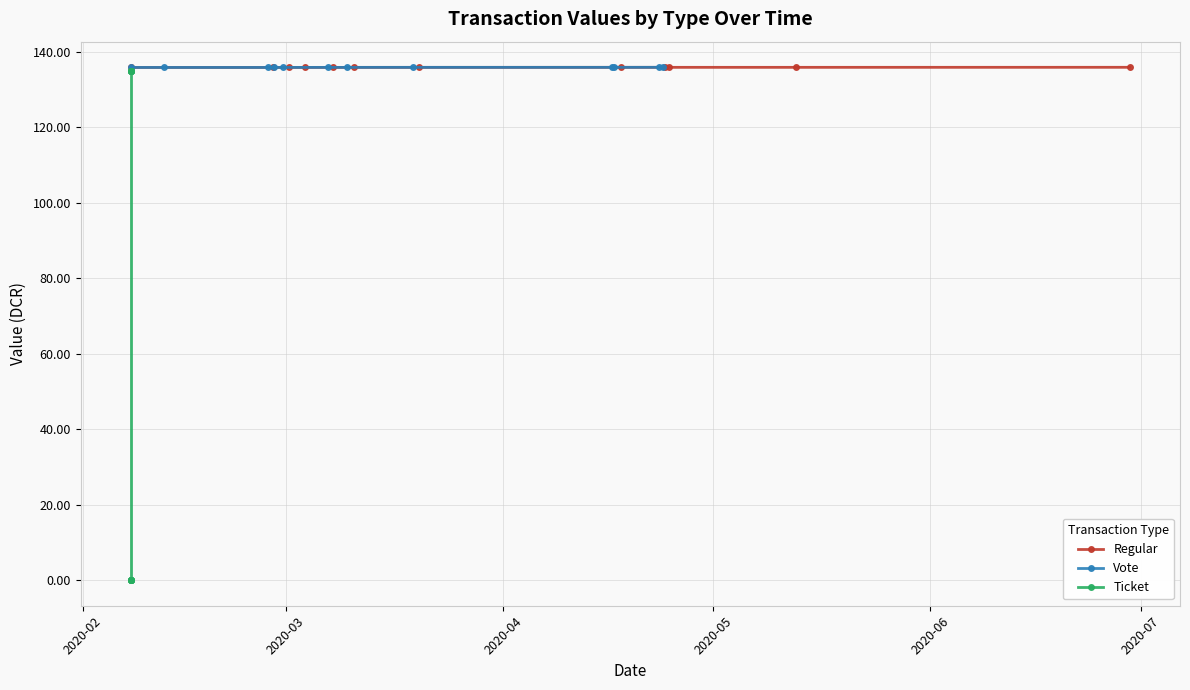

What is the lowest value of the Regular series?

135.8